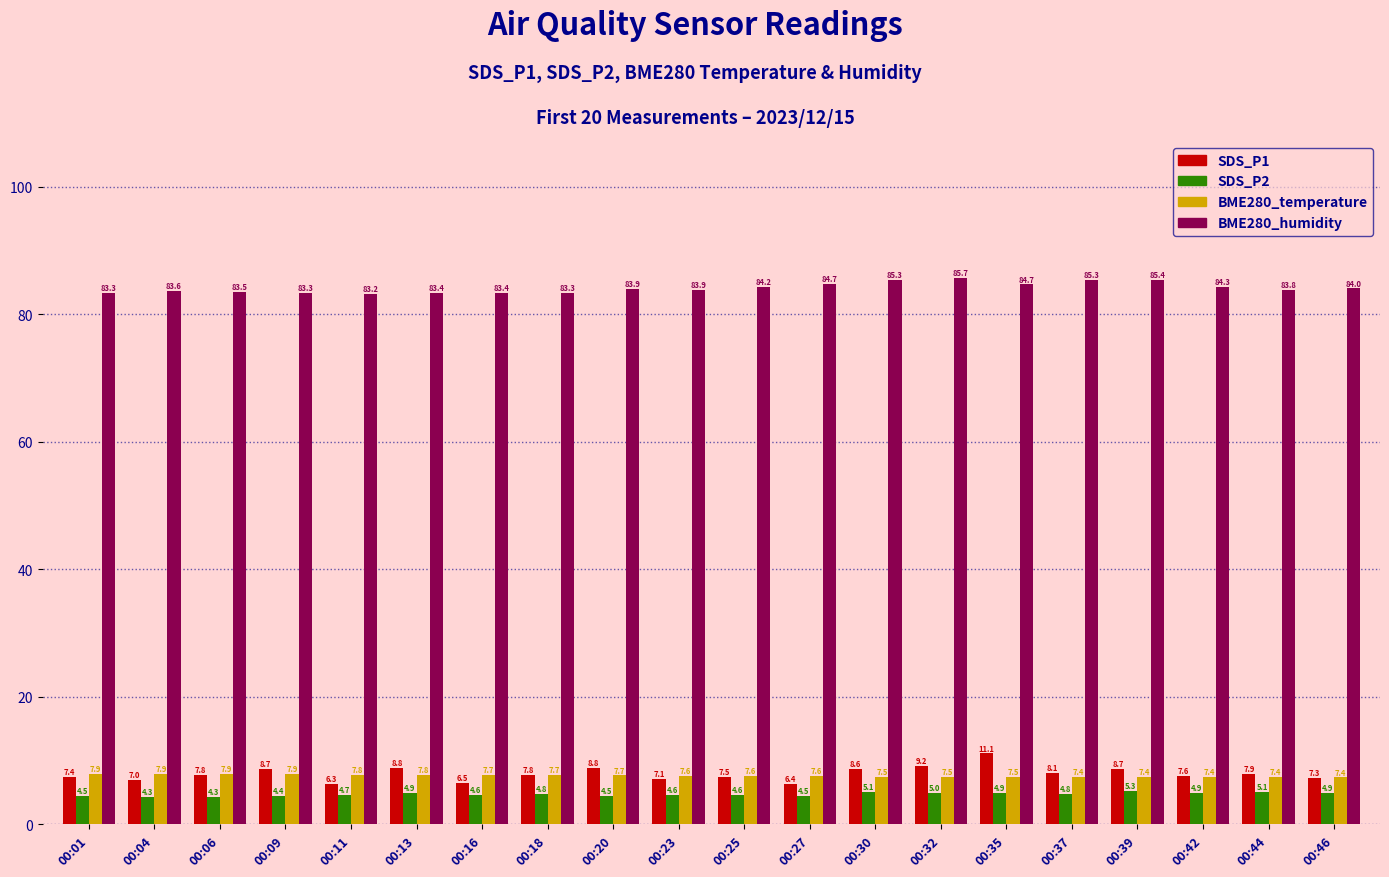

What is the sum of the BME280_humidity values at 00:06 and 00:25?

167.7